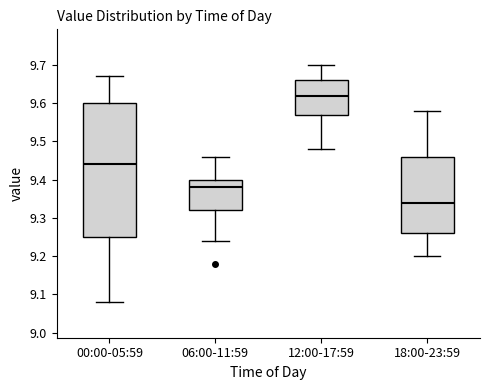

Which box is the tallest, from its lower edge to its upper edge?

00:00-05:59